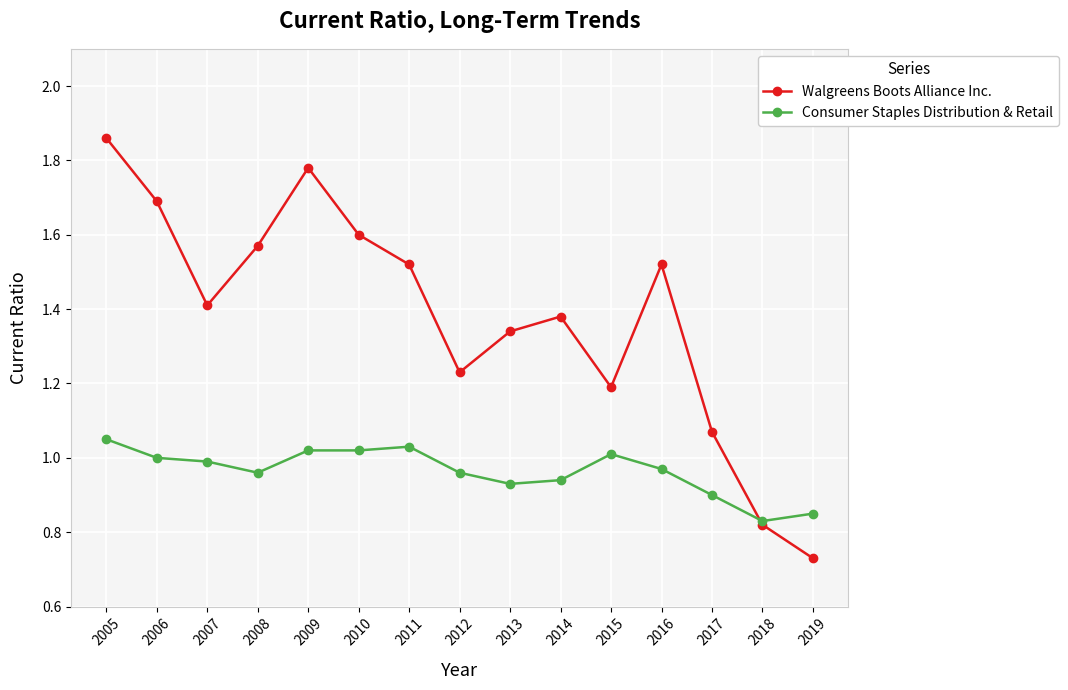

Which category has the lowest value in the Walgreens Boots Alliance Inc. series?

2019